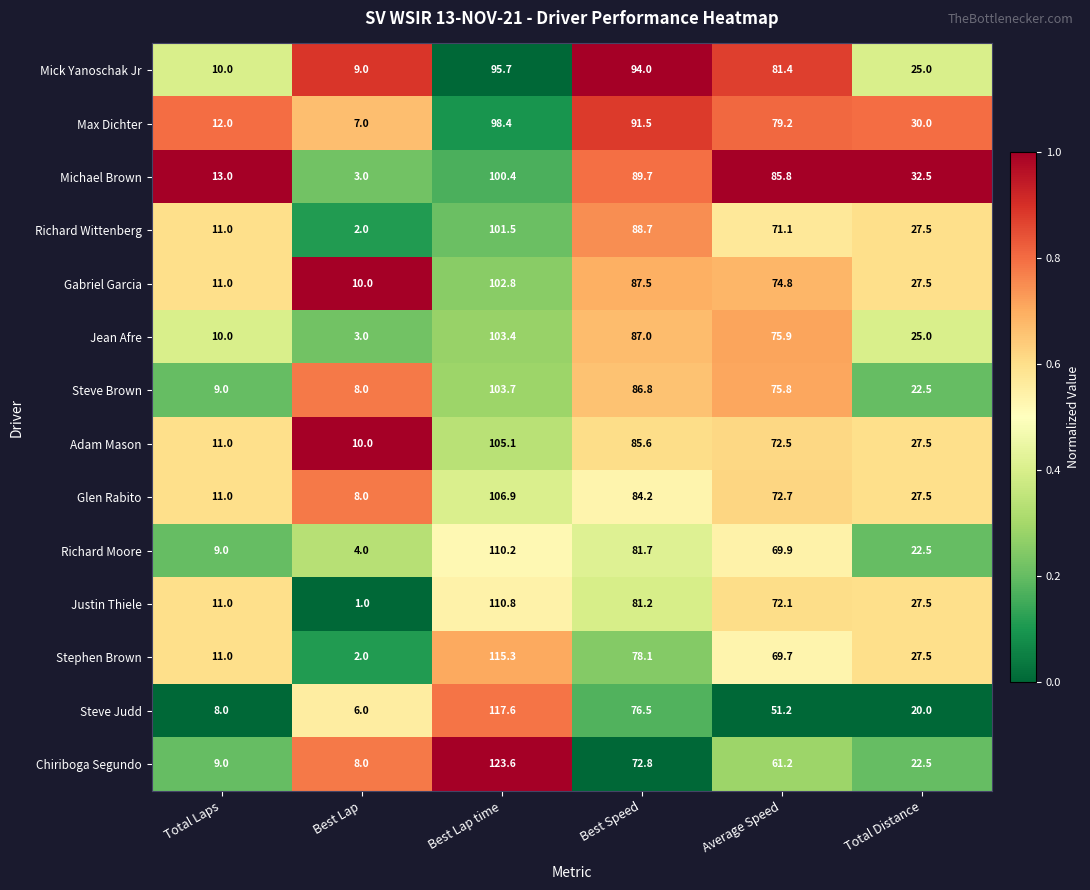

List the series in order of their peak value, lowest first.

Mick Yanoschak Jr, Max Dichter, Michael Brown, Richard Wittenberg, Gabriel Garcia, Jean Afre, Steve Brown, Adam Mason, Glen Rabito, Richard Moore, Justin Thiele, Stephen Brown, Steve Judd, Chiriboga Segundo